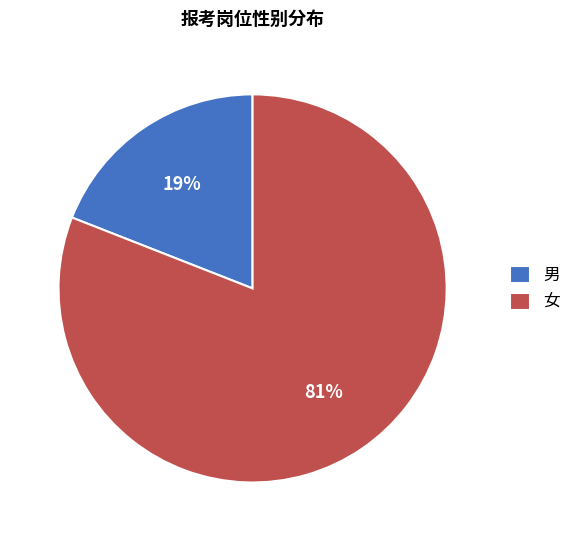

To the nearest percent, what is the combined percentage of 男 and 女?

100%